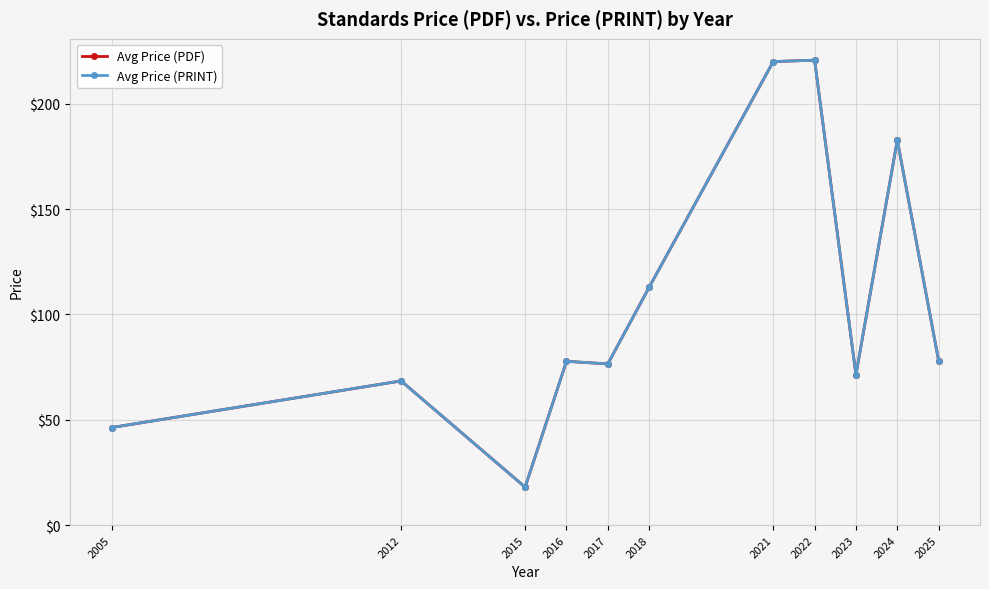

How many lines are shown in the chart?

2